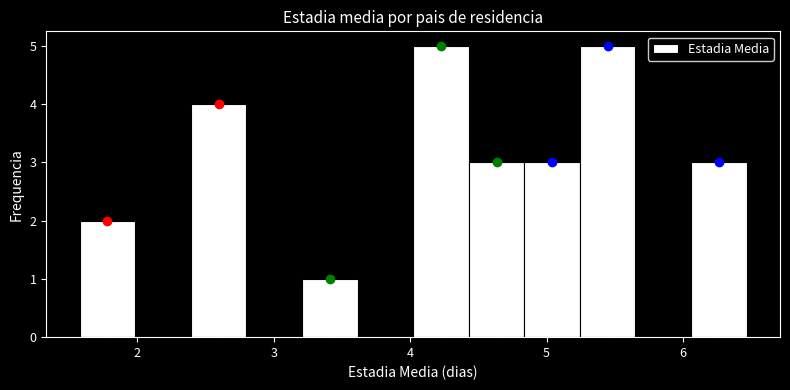

Reading left to right, list every bar in this chart as the range it spans on the x-axis followed by its height. Neither the bar edges nor the heights are printed on the chart, so give them approximately, as read against the axes.

1.6 to 2.0: 2
2.0 to 2.4: 0
2.4 to 2.8: 4
2.8 to 3.2: 0
3.2 to 3.6: 1
3.6 to 4.0: 0
4.0 to 4.4: 5
4.4 to 4.8: 3
4.8 to 5.2: 3
5.2 to 5.7: 5
5.7 to 6.1: 0
6.1 to 6.5: 3